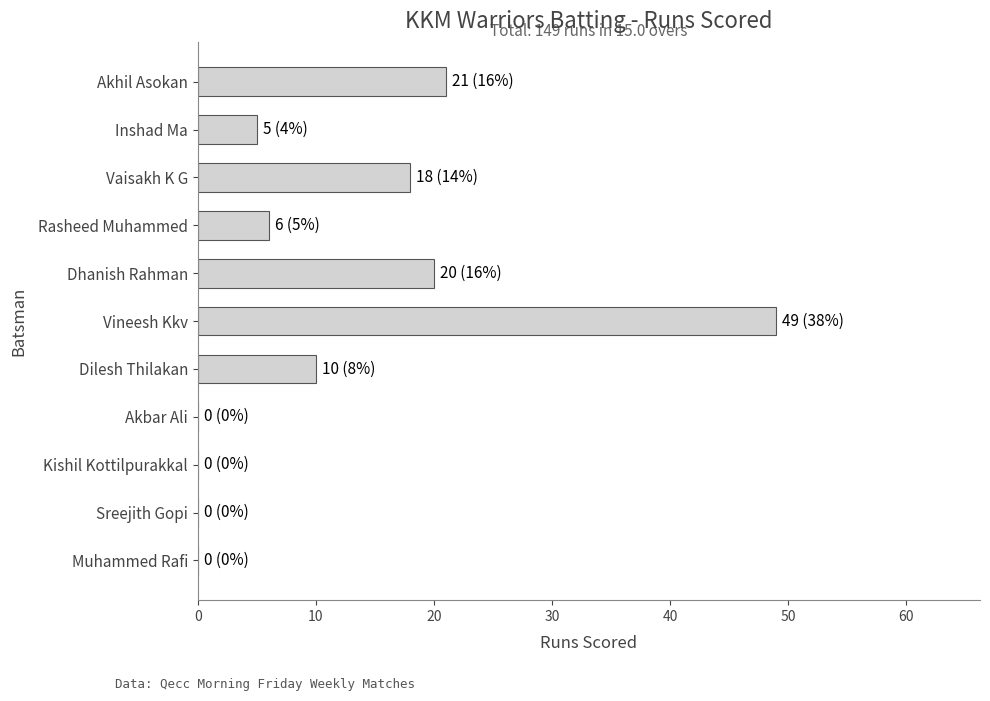

How many distinct data groups are displayed?

1